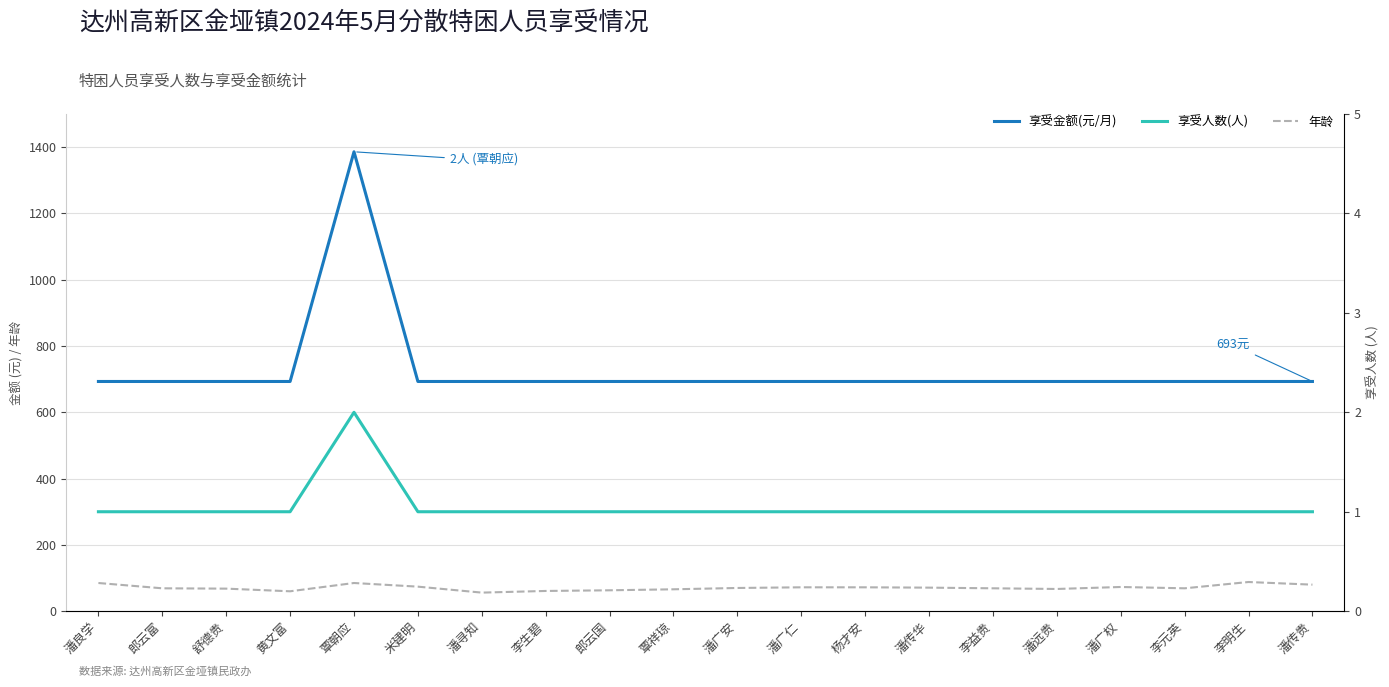

True or false: 享受人数(人) and 享受金额(元/月) intersect in this chart.

False